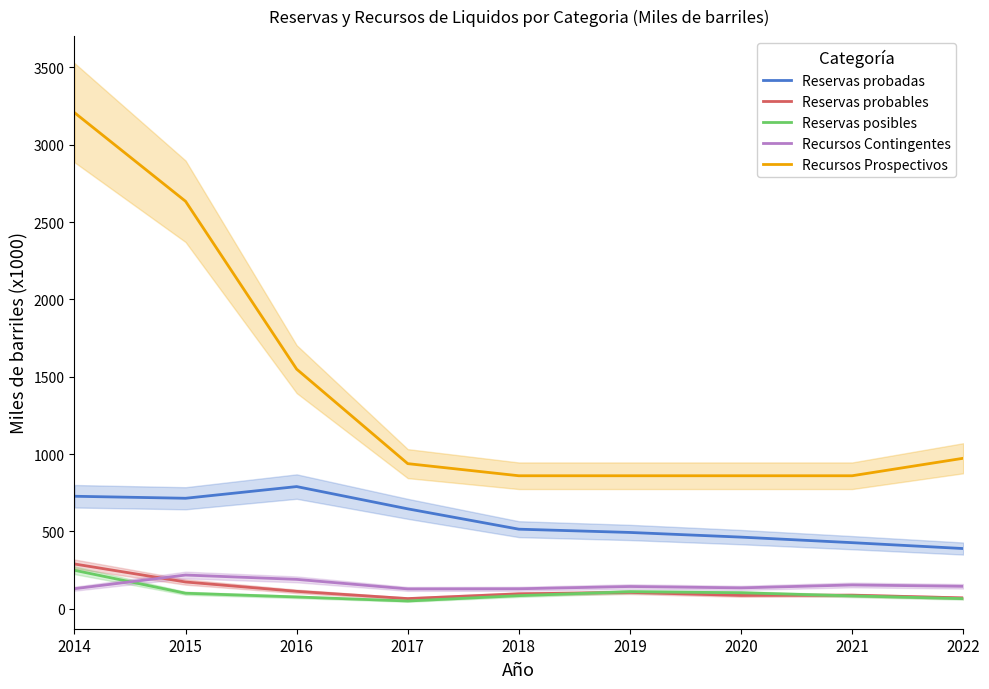

List the series in order of their peak value, lowest first.

Recursos Contingentes, Reservas posibles, Reservas probables, Reservas probadas, Recursos Prospectivos